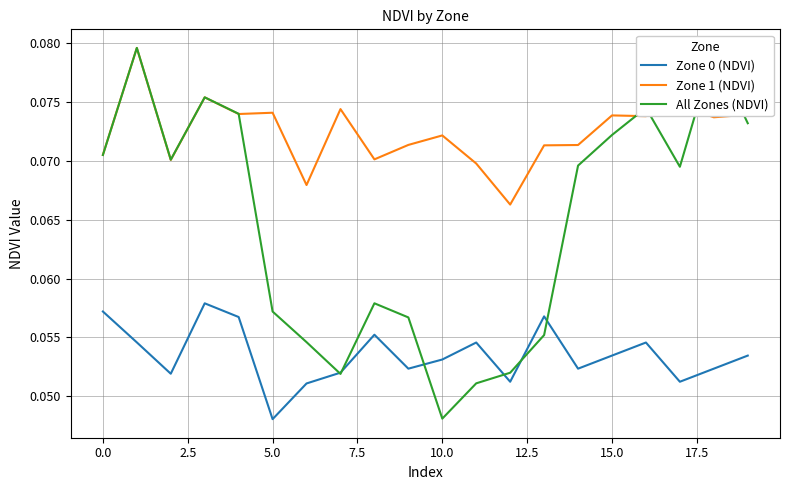

After their last crossing, which series has the higher values: All Zones (NDVI) or Zone 0 (NDVI)?

All Zones (NDVI)